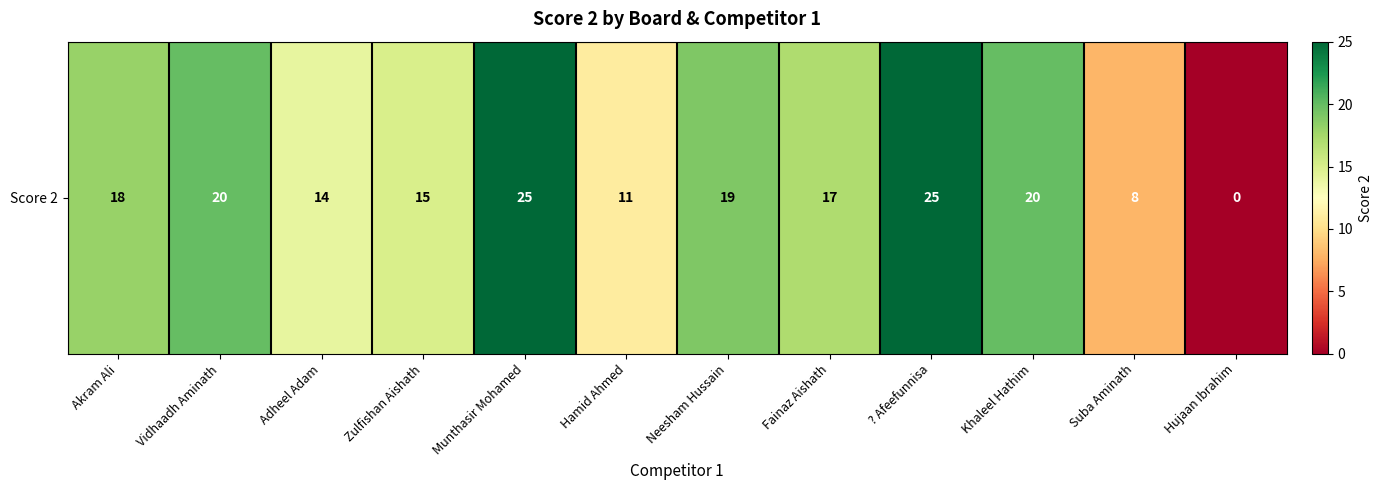

What value does the data have at Zulfishan Aishath, to the nearest 5?

15